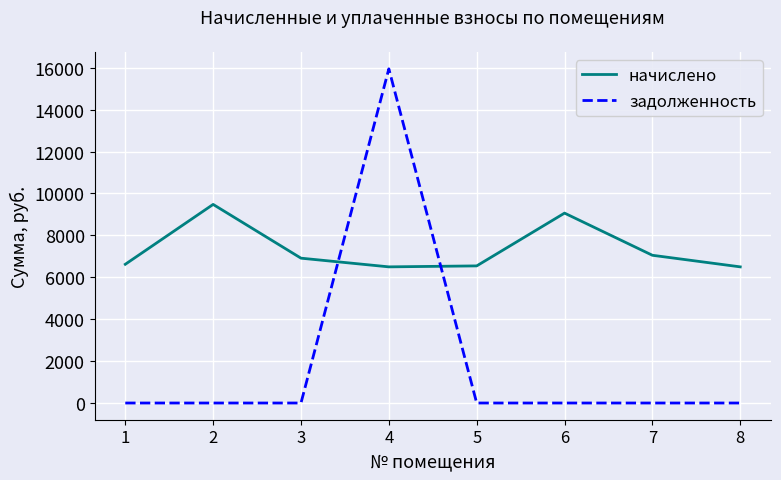

True or false: задолженность and начислено cross at least once.

True